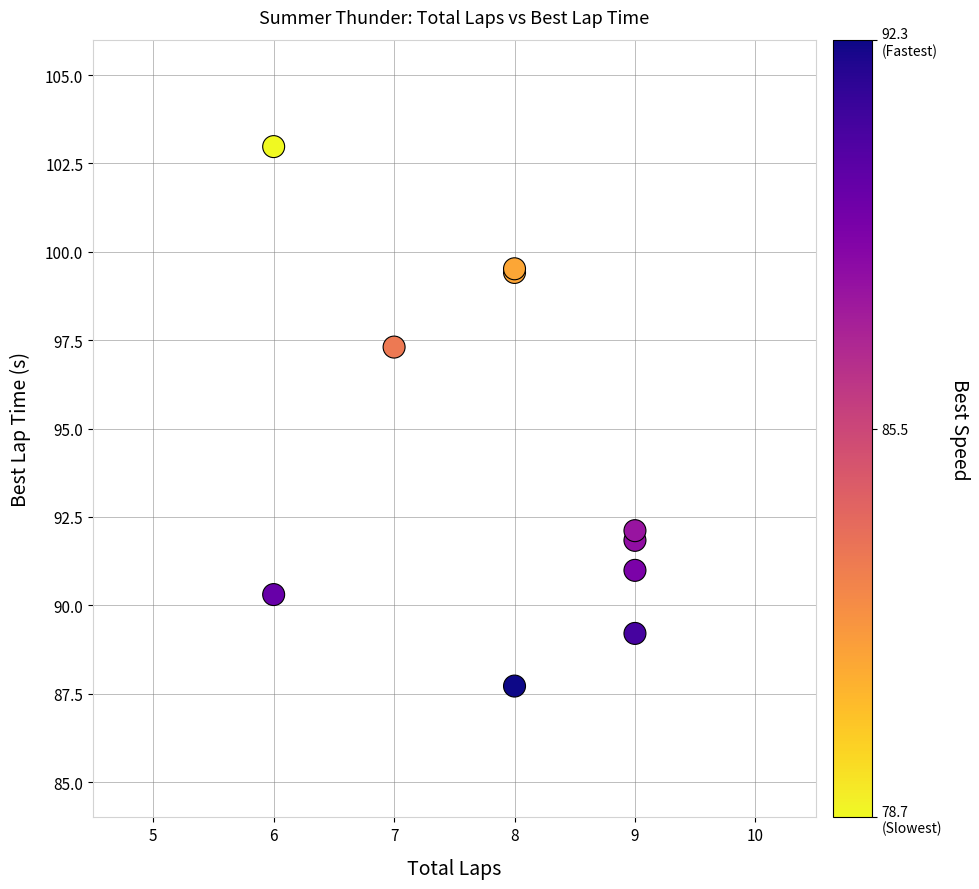

What Y value in the scatter plot is closest to 95?

97.3